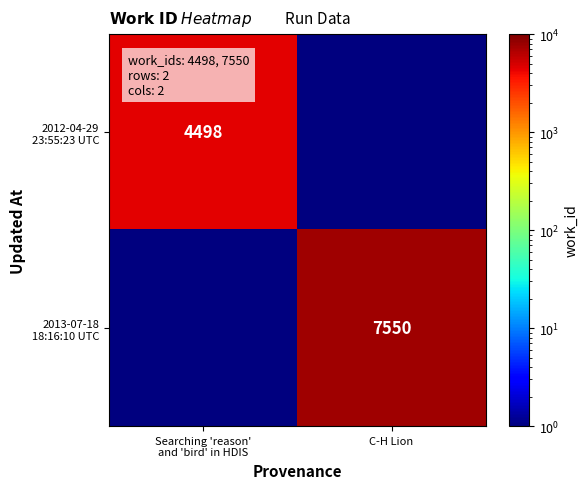

What is the average value of the 2012-04-29 23:55:23 UTC series?

2250